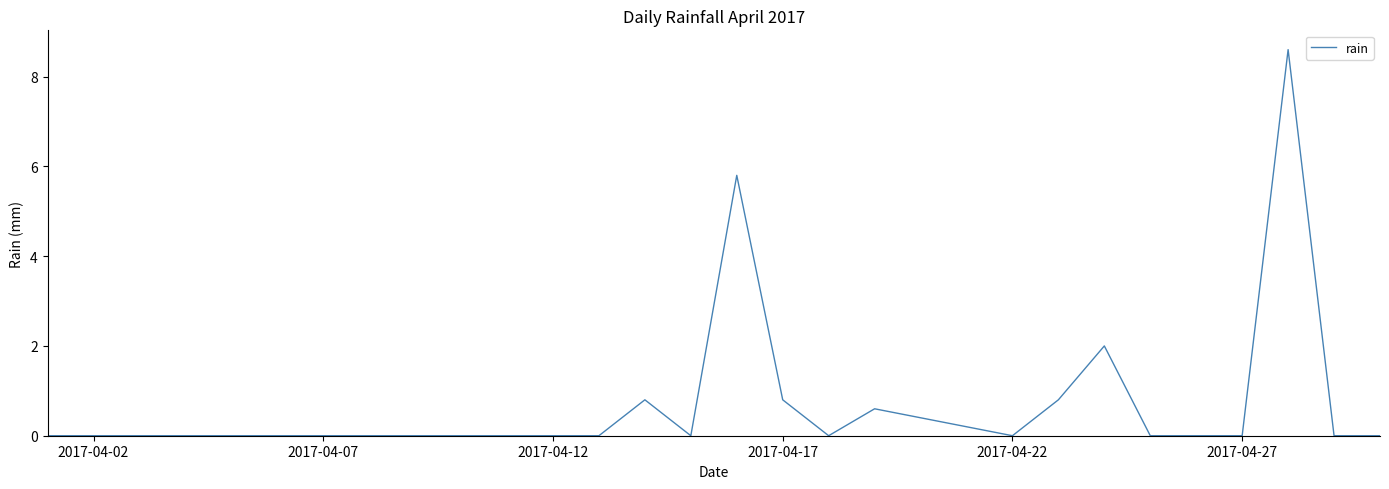

What is the maximum value shown in the chart?

8.6